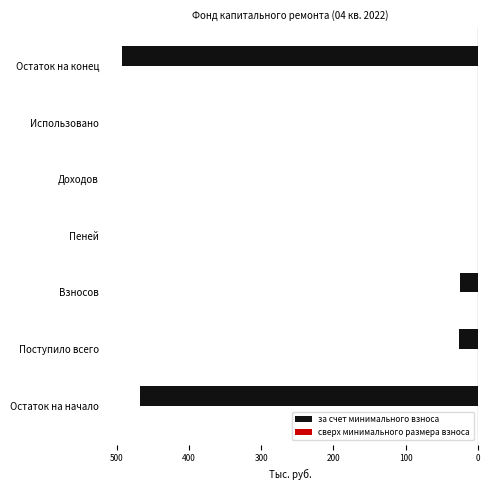

How many data points does each series have?

7